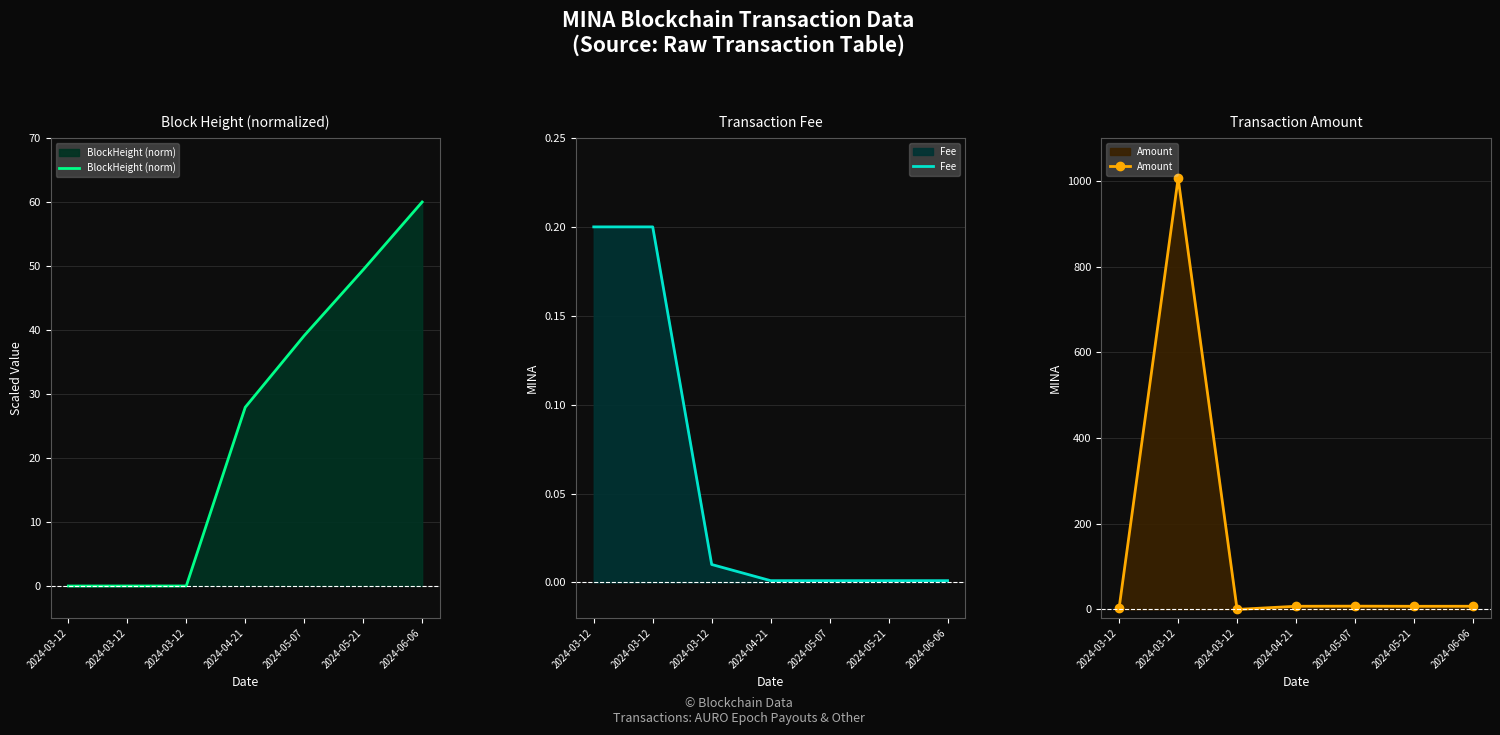

Reading left to right, extract all data points from this chart.

BlockHeight (norm): 2024-03-12=0.0	2024-03-12=0.0	2024-03-12=0.0	2024-04-21=27.9	2024-05-07=39.1	2024-05-21=49.4	2024-06-06=60.0
Fee: 2024-03-12=0.2	2024-03-12=0.2	2024-03-12=0.0	2024-04-21=0.0	2024-05-07=0.0	2024-05-21=0.0	2024-06-06=0.0
Amount: 2024-03-12=4.1	2024-03-12=1006.1	2024-03-12=0.0	2024-04-21=7.4	2024-05-07=7.6	2024-05-21=7.3	2024-06-06=7.4